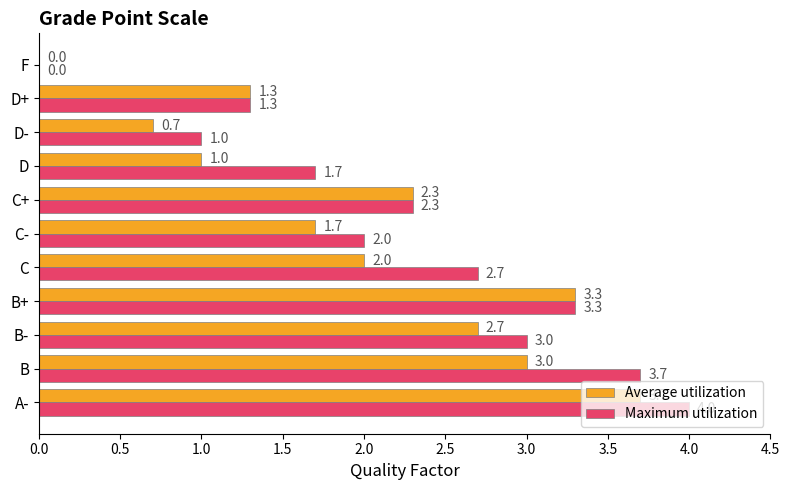

What is the sum of all Maximum utilization values?

25.0